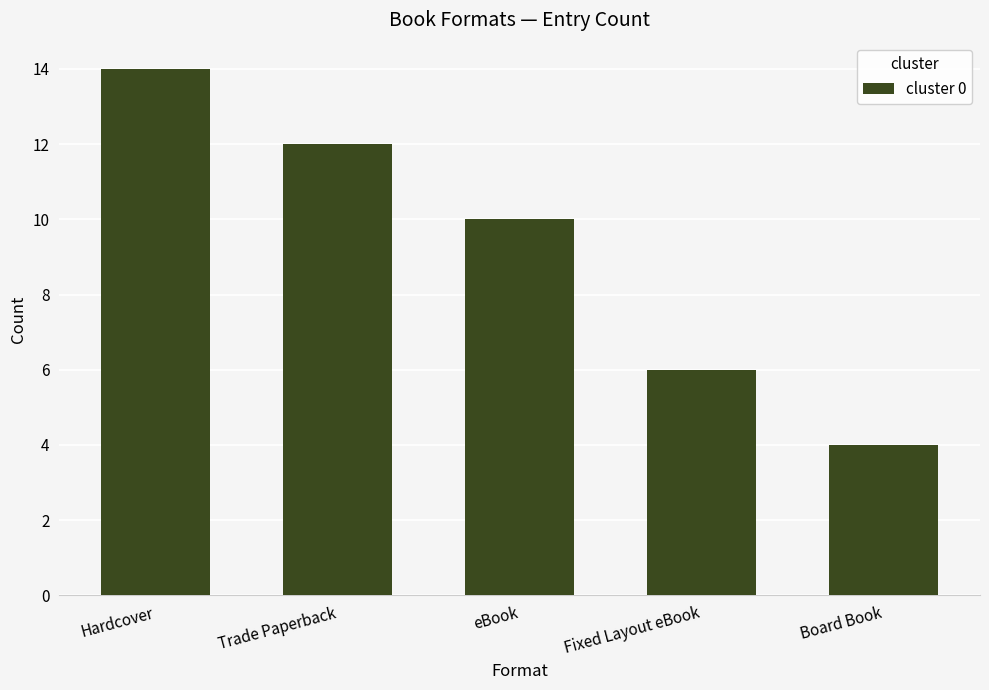

What is the average value?

9